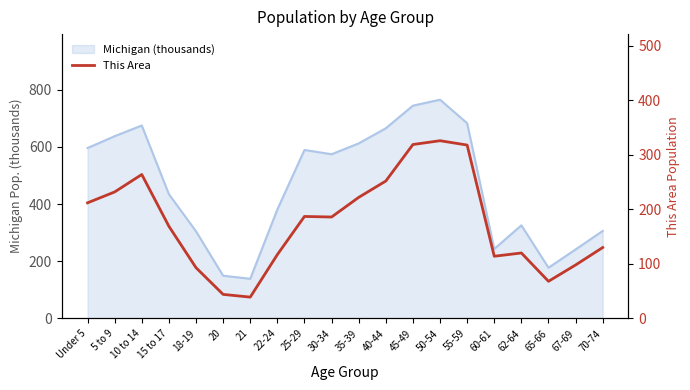

What is the label of the 18th point from the left?

65-66